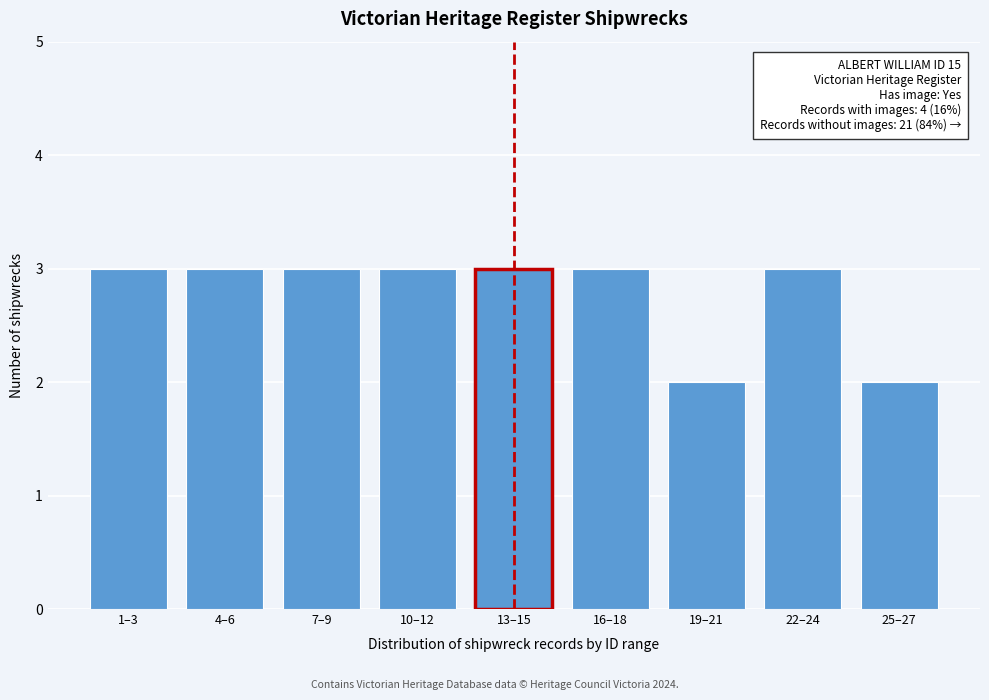

Reading left to right, transcribe all the data shown in this chart.

3	3	3	3	3	3	2	3	2